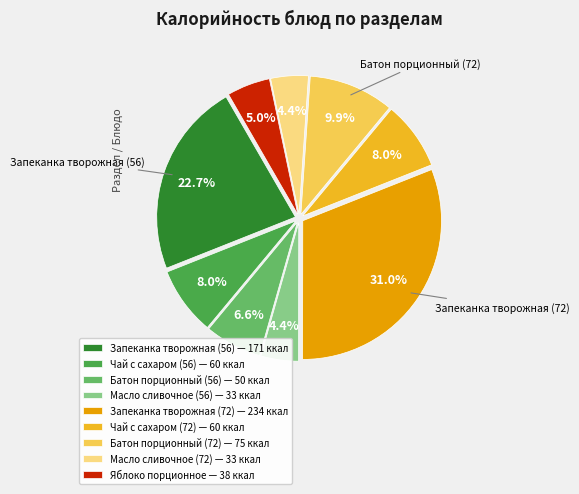

To the nearest percent, what portion does Батон порционный (56) represent?

7%